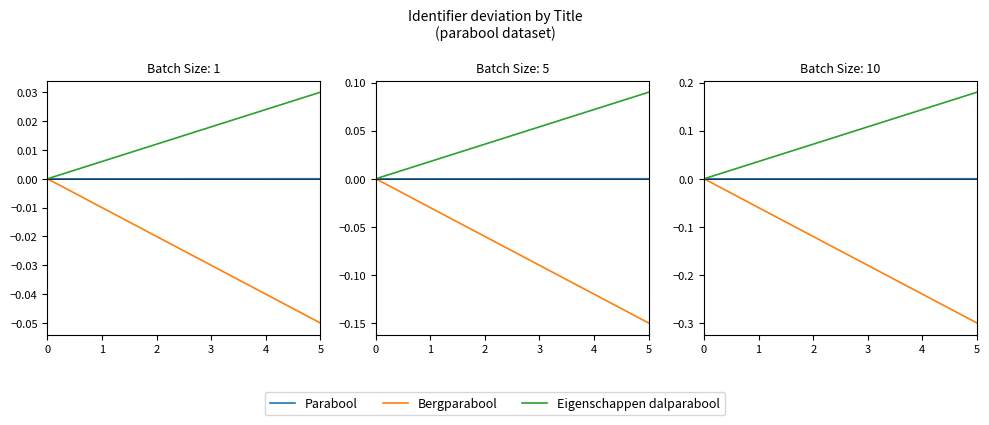

The Eigenschappen dalparabool series shows 0.2 at 5. True or false?

True